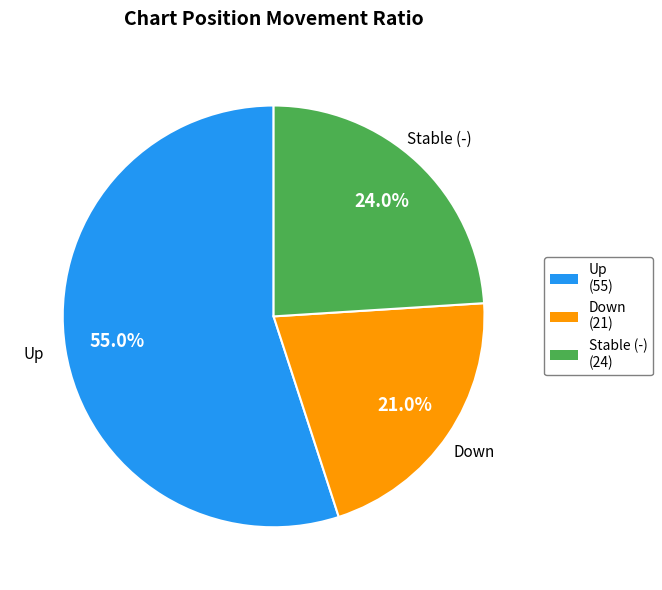

What is the ratio of the value at Down to the value at Up?

0.4